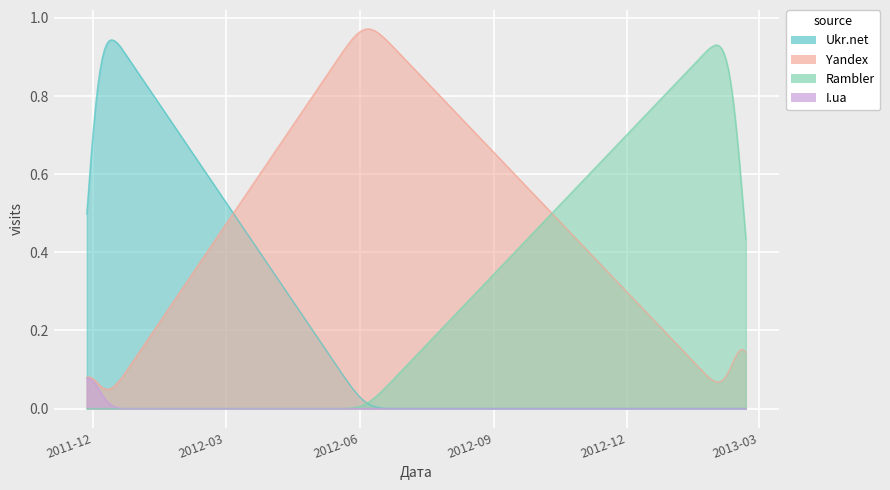

True or false: Ukr.net and Rambler intersect in this chart.

True